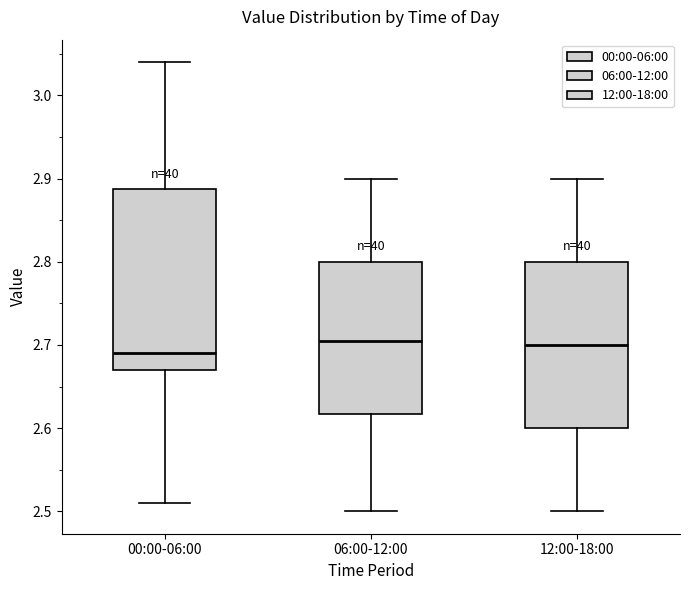

Reading left to right, transcribe this box plot: for each box, give where its median line is, the range the box spans, and where its two whiskers end, as read against the y-axis. The values are not printed on the chart, so give them approximately, as read against the axis.

00:00-06:00: median 2.69, box 2.67 to 2.89, whiskers 2.51 to 3.04
06:00-12:00: median 2.71, box 2.62 to 2.80, whiskers 2.50 to 2.90
12:00-18:00: median 2.70, box 2.60 to 2.80, whiskers 2.50 to 2.90